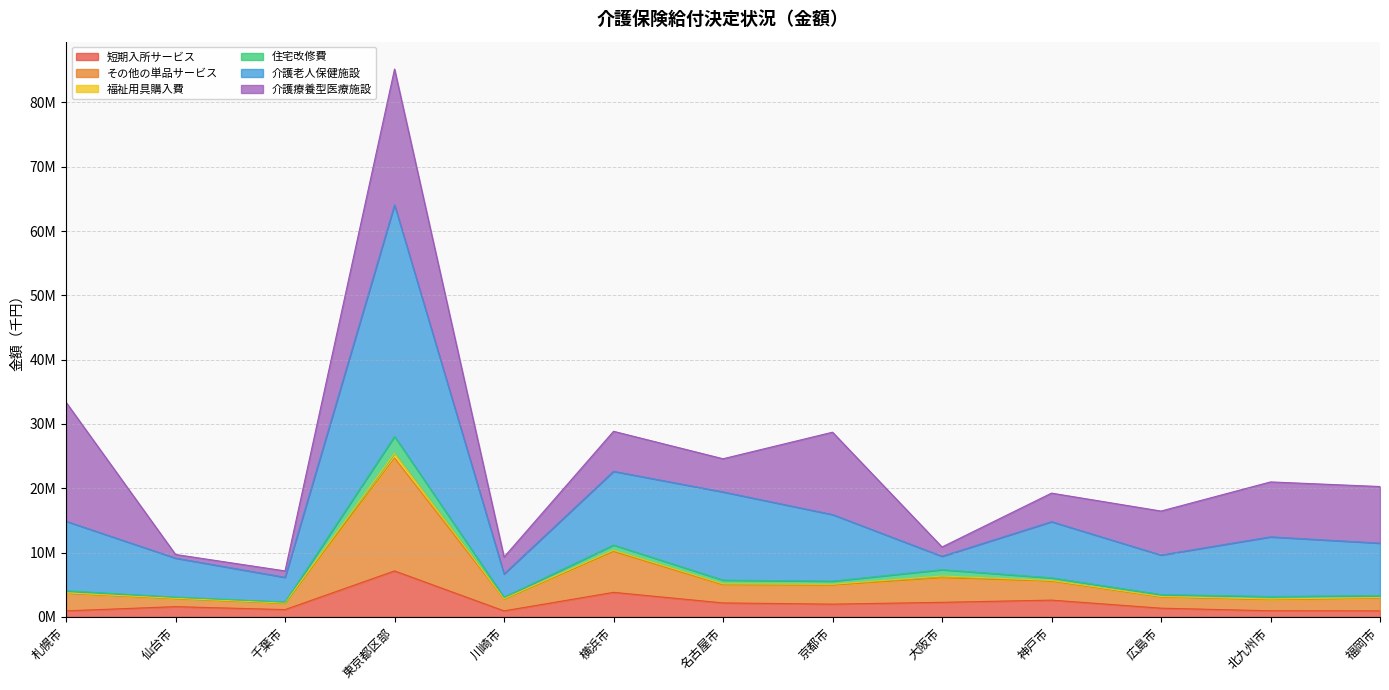

Does the chart have visible grid lines?

Yes